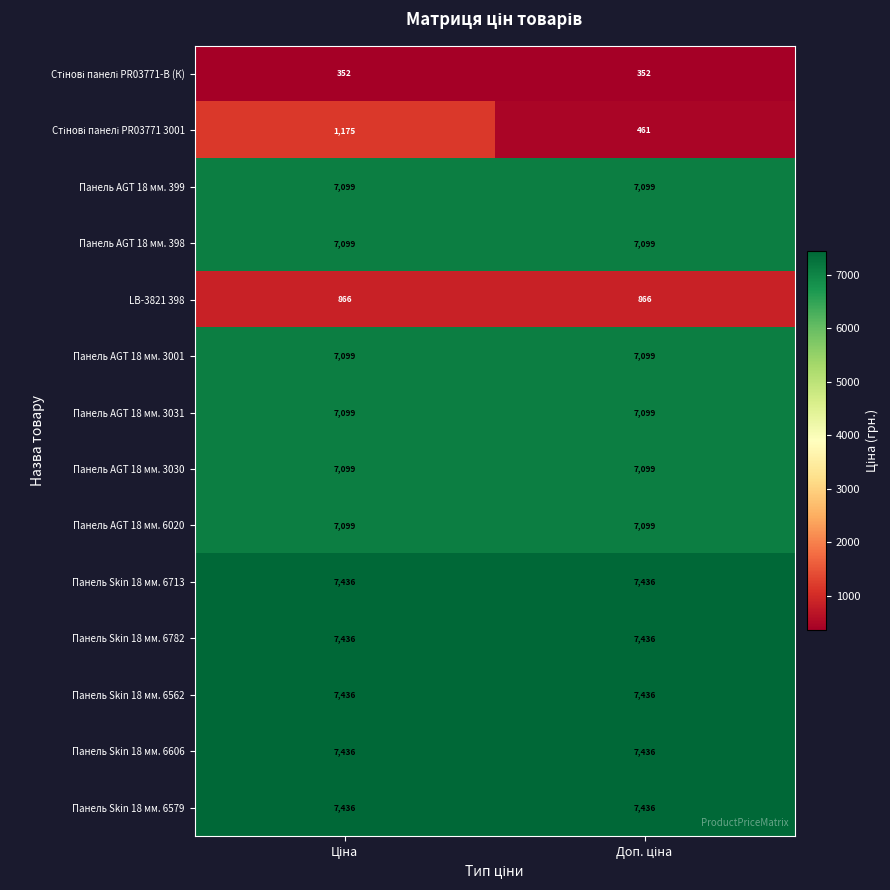

What is the minimum value shown in the chart?

352